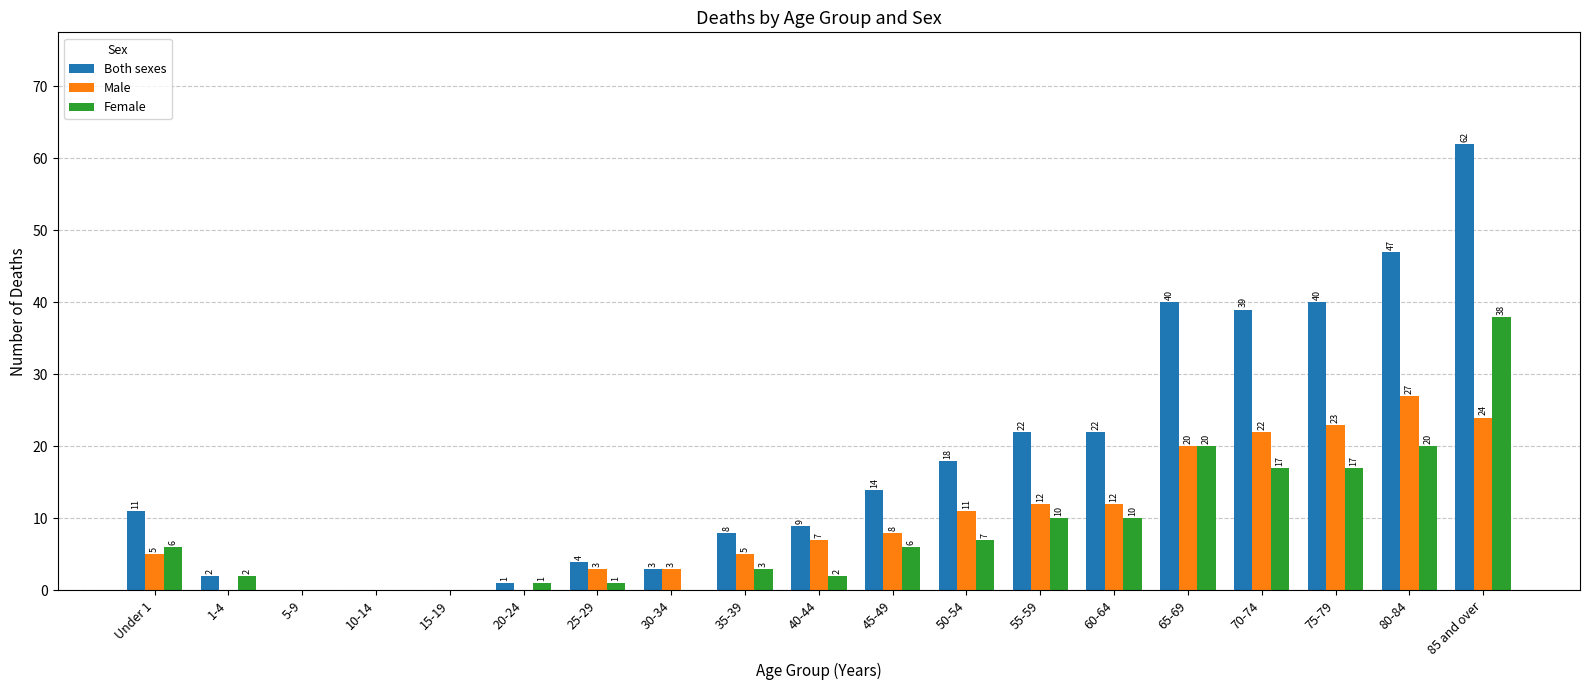

How many values in Male are above zero?

14